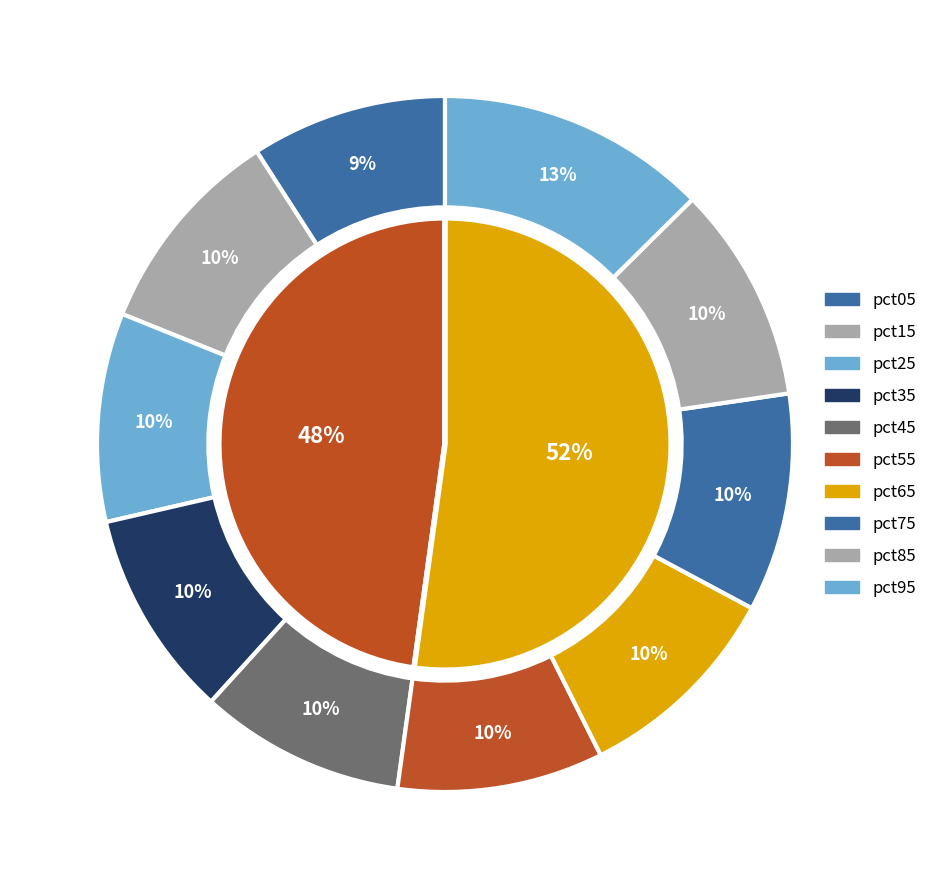

True or false: pct15 accounts for 2% of the total.

False